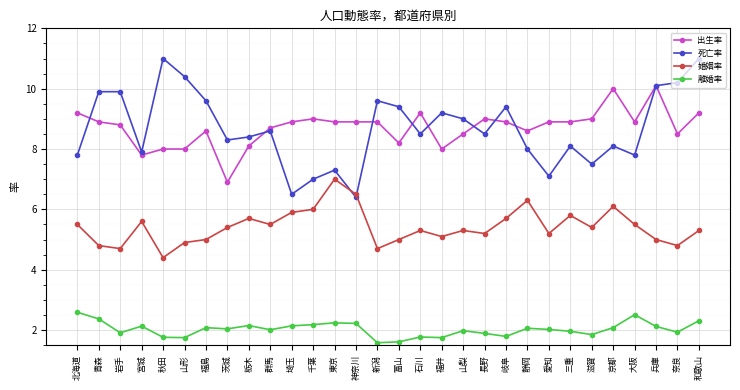

At 山形, list the series in order from smallest to largest.

離婚率, 婚姻率, 出生率, 死亡率